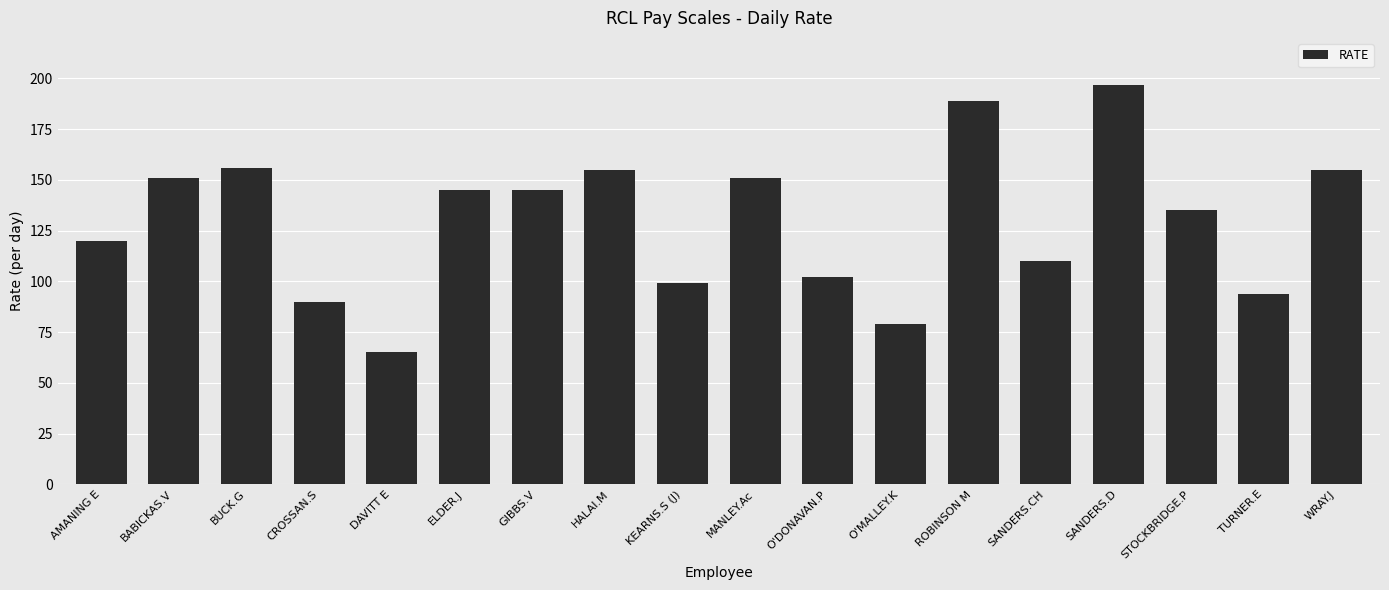

What is the label of the 12th bar from the right?

GIBBS.V